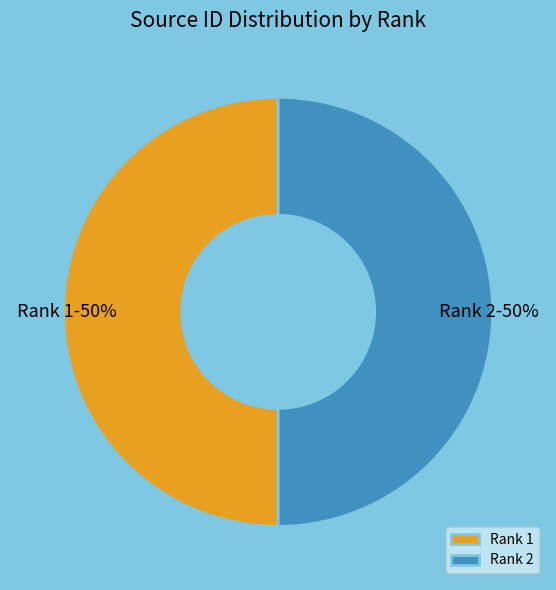

What percentage is the Rank 2 slice, to the nearest percent?

50%